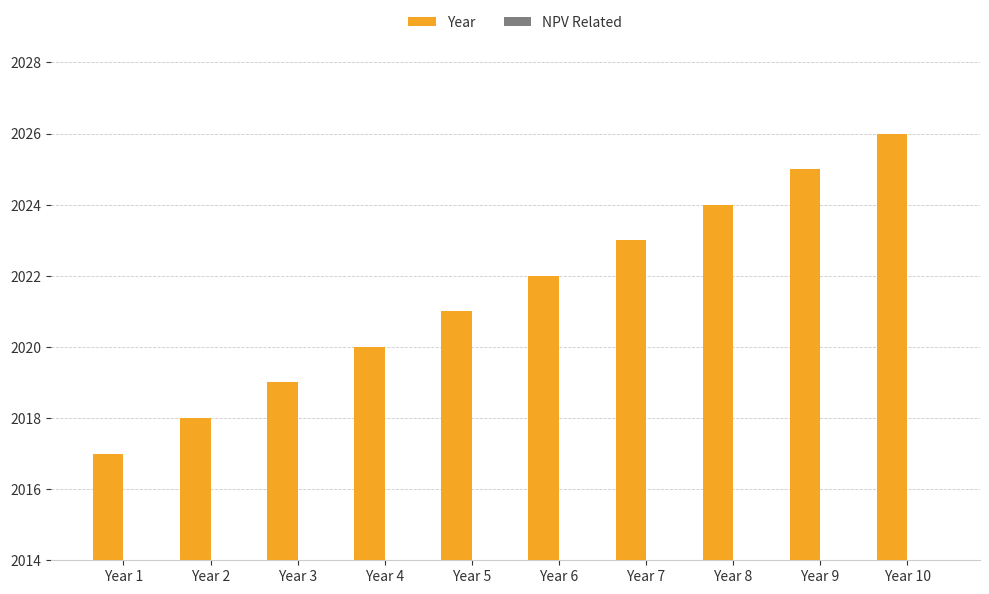

Which series has the largest range (max minus min)?

Year